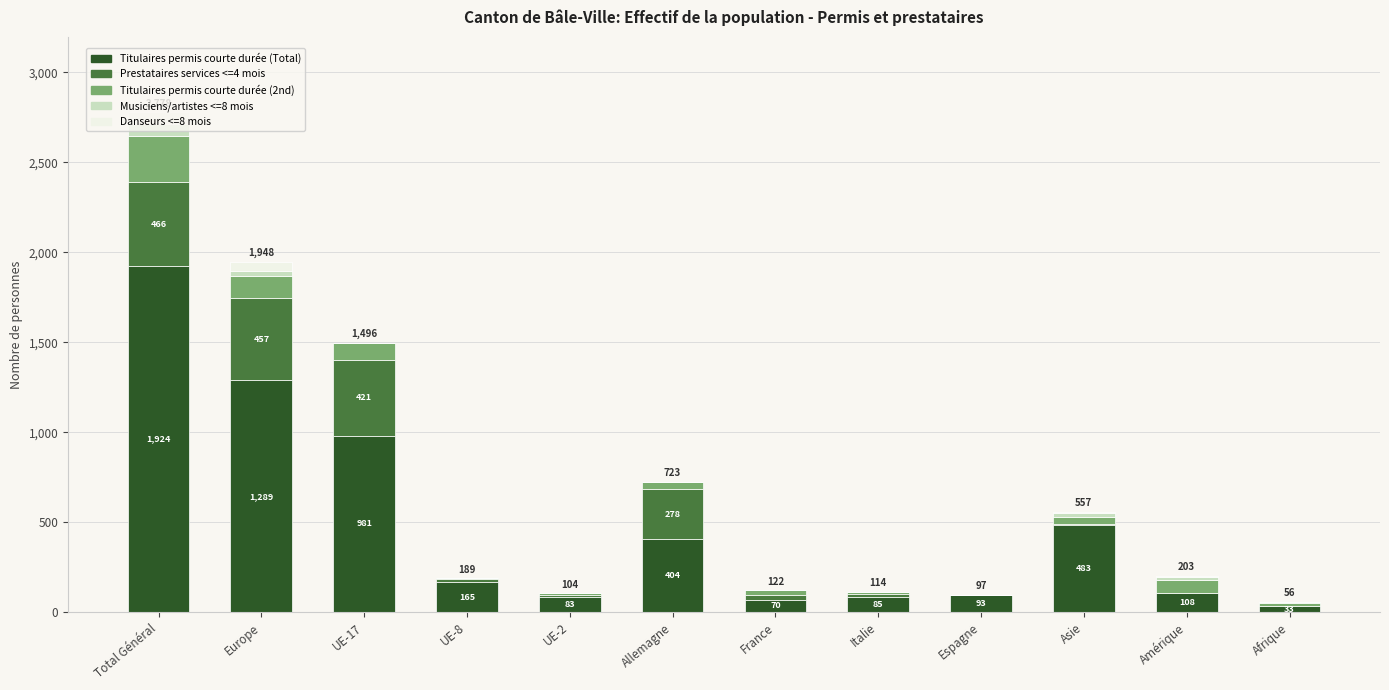

Which category has the highest value in the Titulaires permis courte durée (Total) series?

Total Général